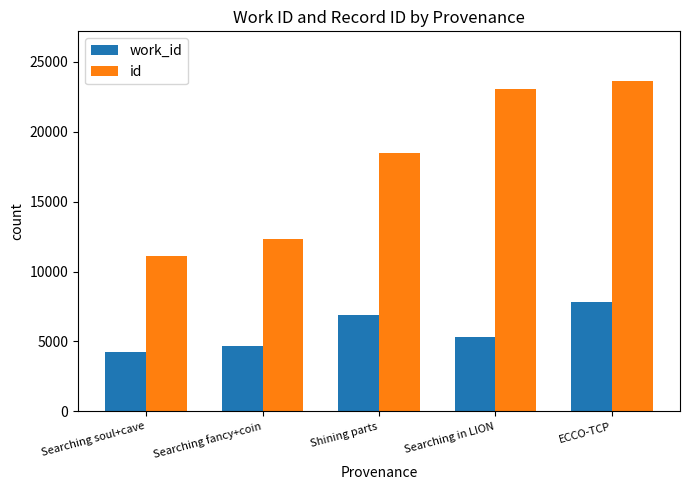

The value of work_id at Searching fancy+coin is 3211. True or false?

False